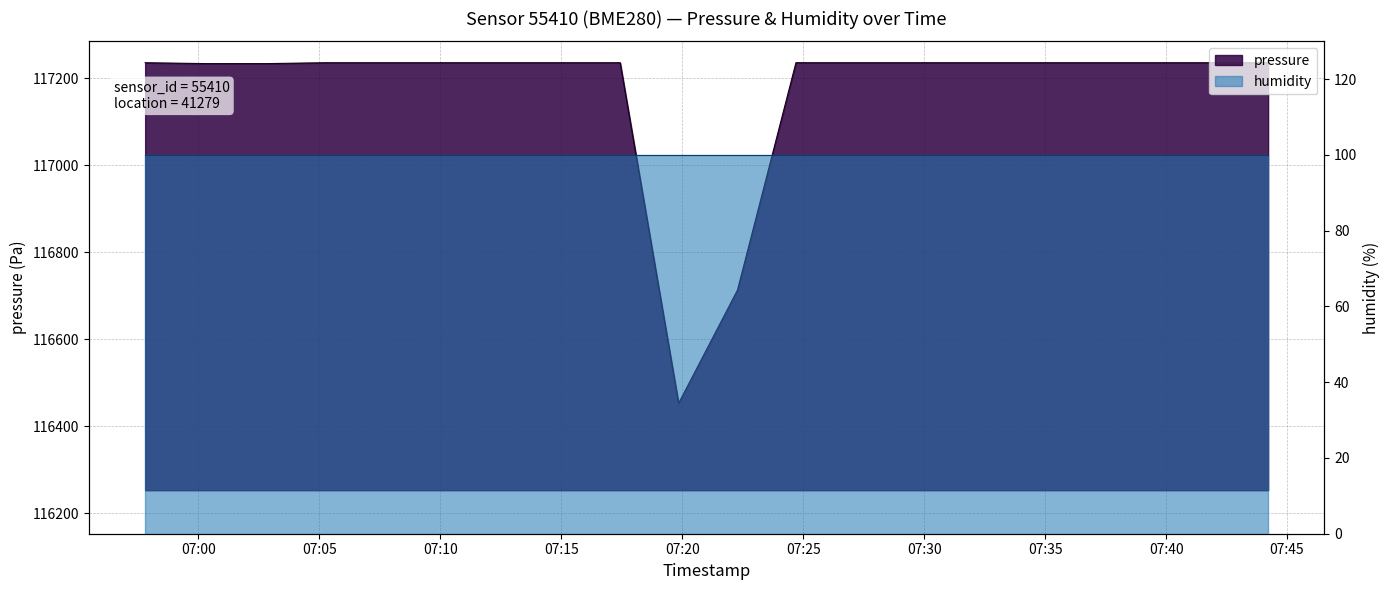

What is the average value?

117170.5